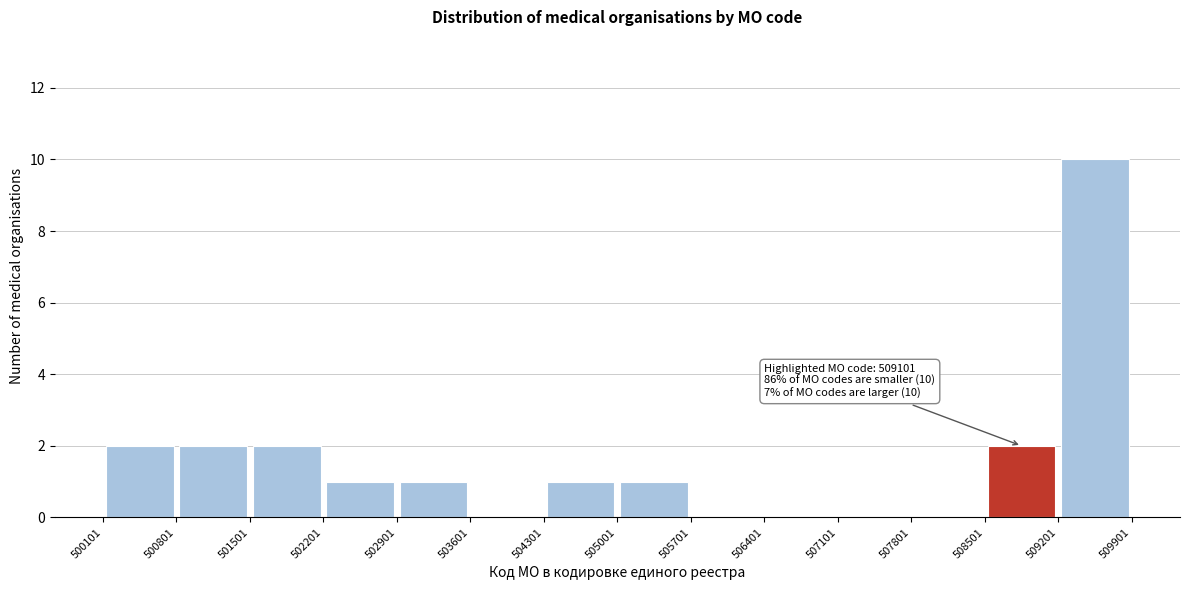

Which range on the x-axis has the tallest bar?

509201 to 509901